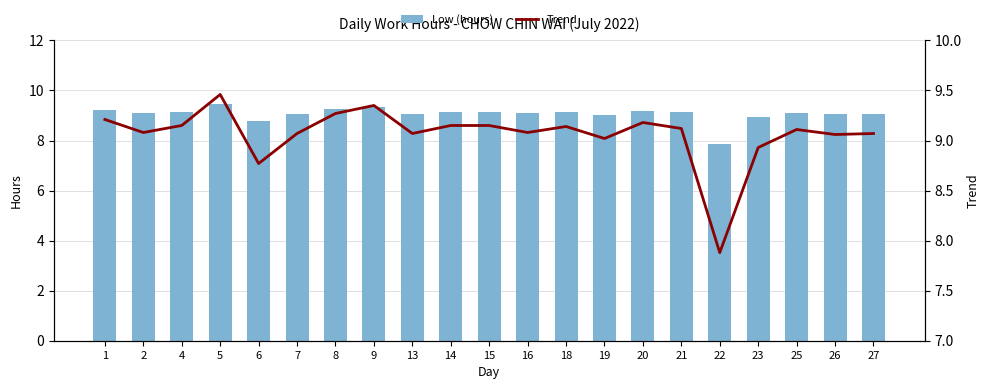

The Trend series shows 15.8 at 15. True or false?

False